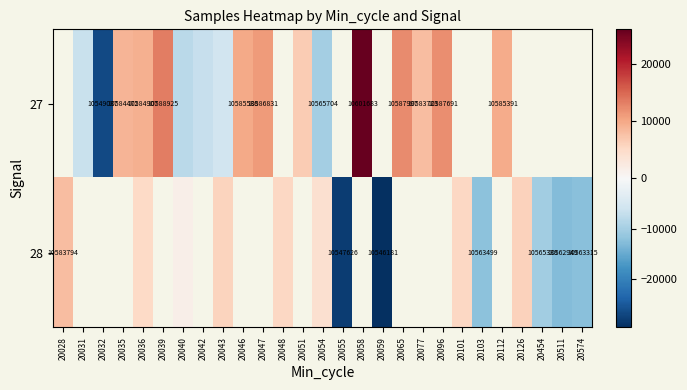

Which label corresponds to the smallest value in the chart?

20059